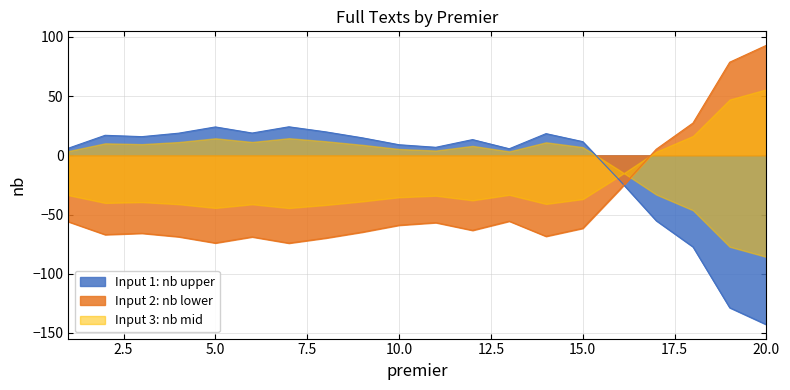

The chart shows a value of -33.7 at 18. True or false?

False